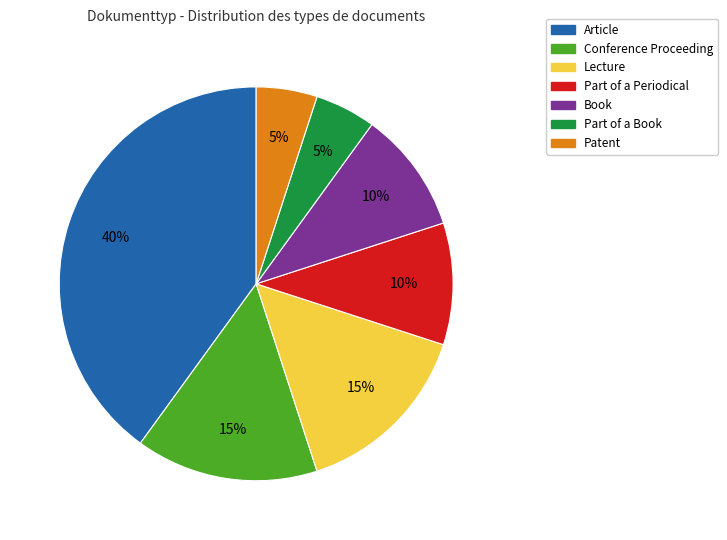

Is there any slice that represents more than half of the pie?

No